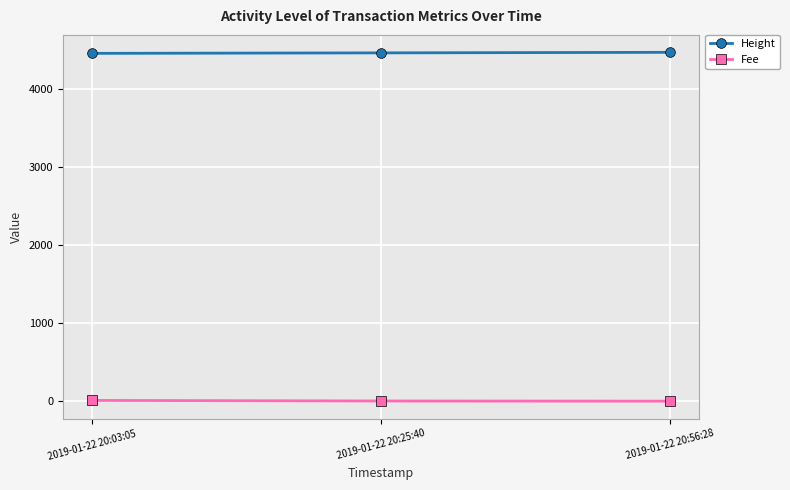

What is the label of the 1st point from the left?

2019-01-22 20:03:05